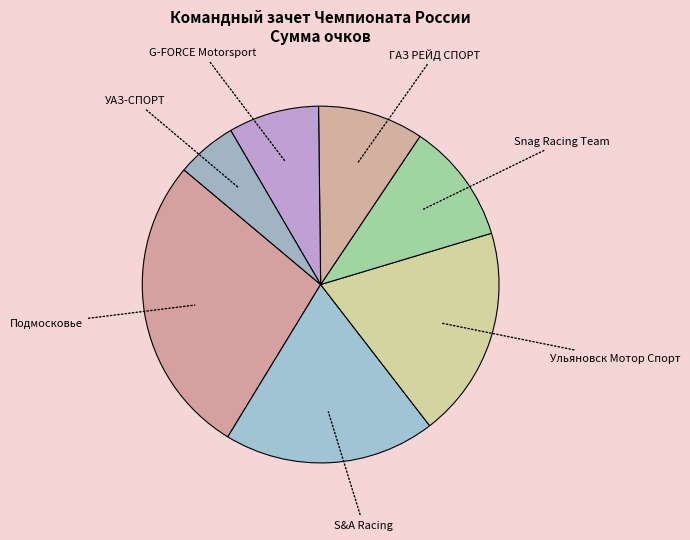

How many segments does this pie chart have?

7